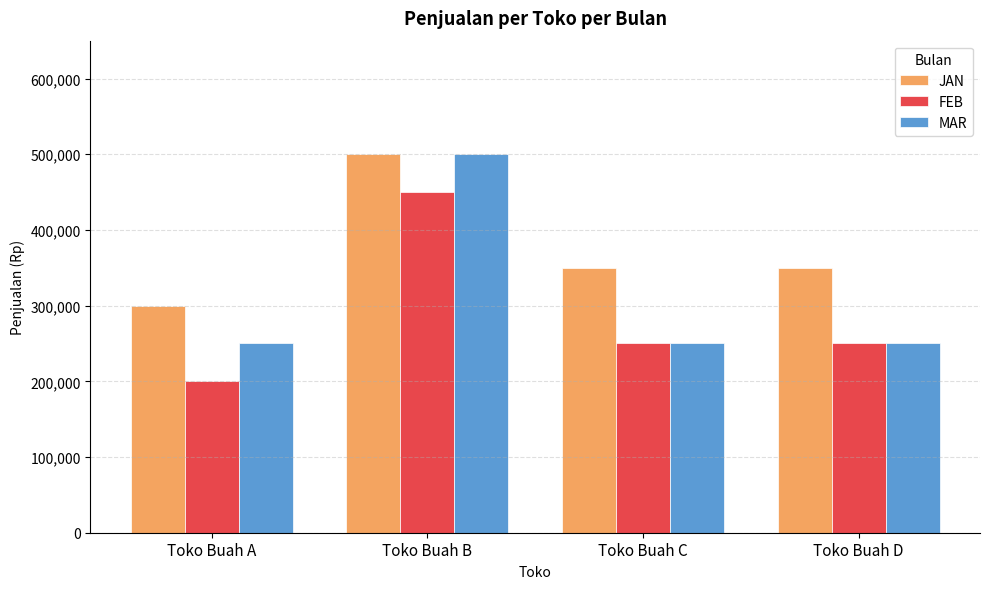

At how many categories does at least one series exceed 234778?

4